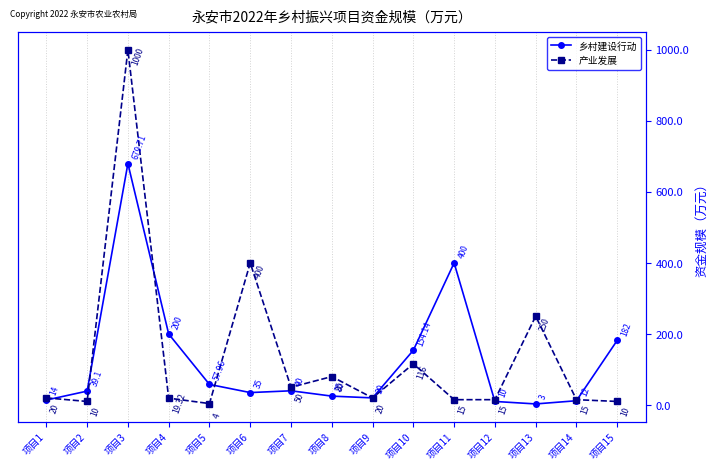

At which category does 产业发展 reach its first local valley?

项目2